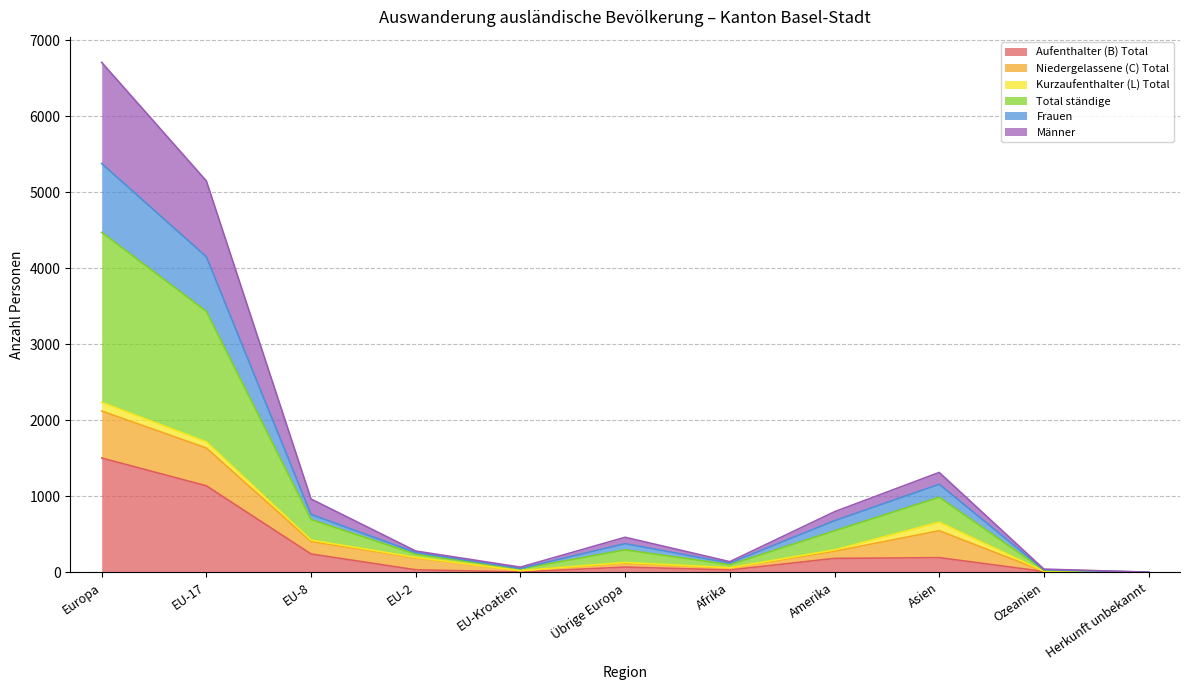

The Total ständige series shows 5 at Herkunft unbekannt. True or false?

False